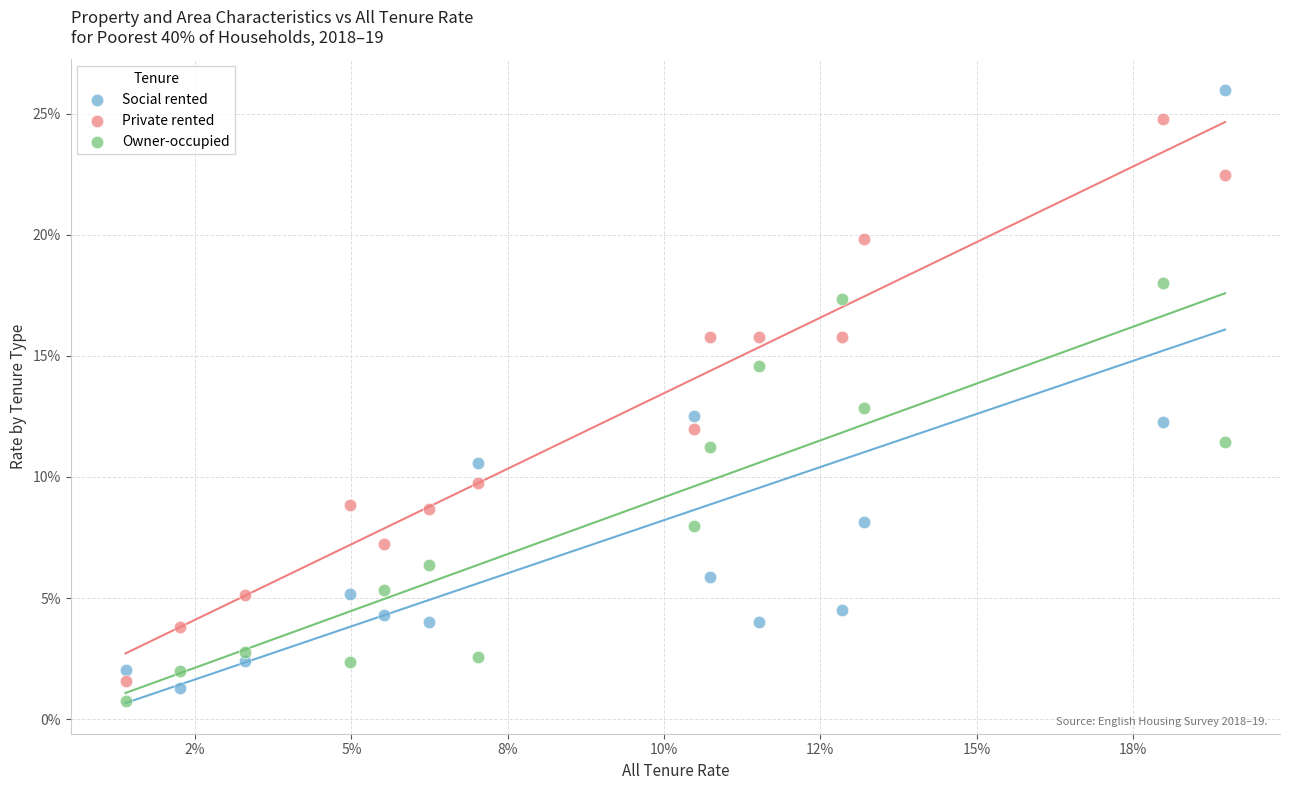

Which series reaches the maximum Y coordinate?

Social rented